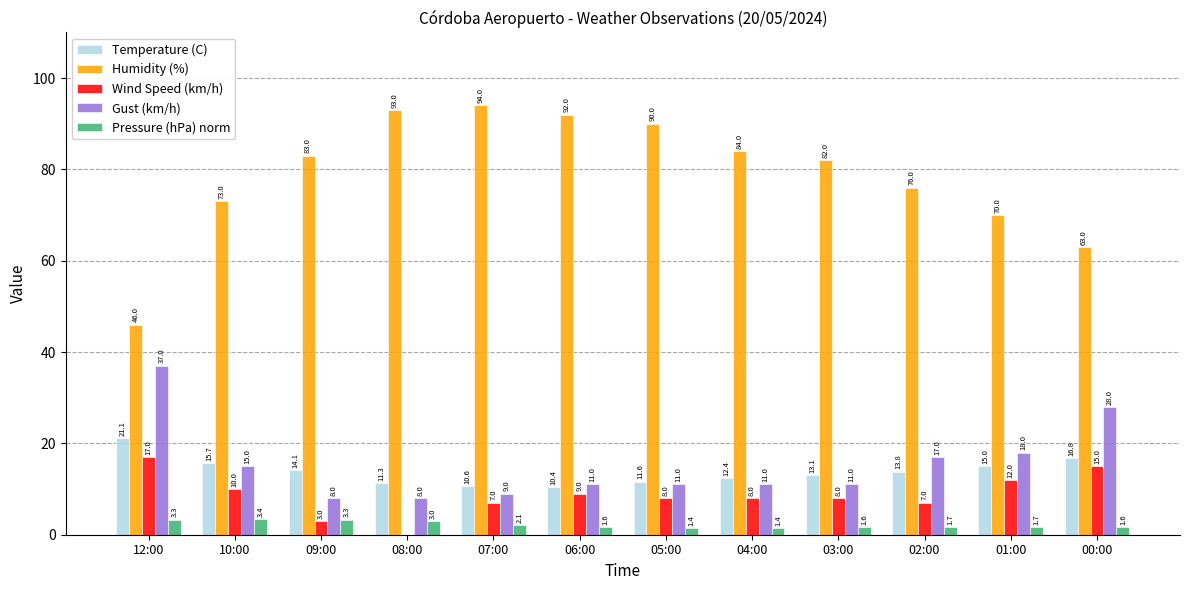

What is the difference between the Humidity (%) values at 09:00 and 03:00?

1.0